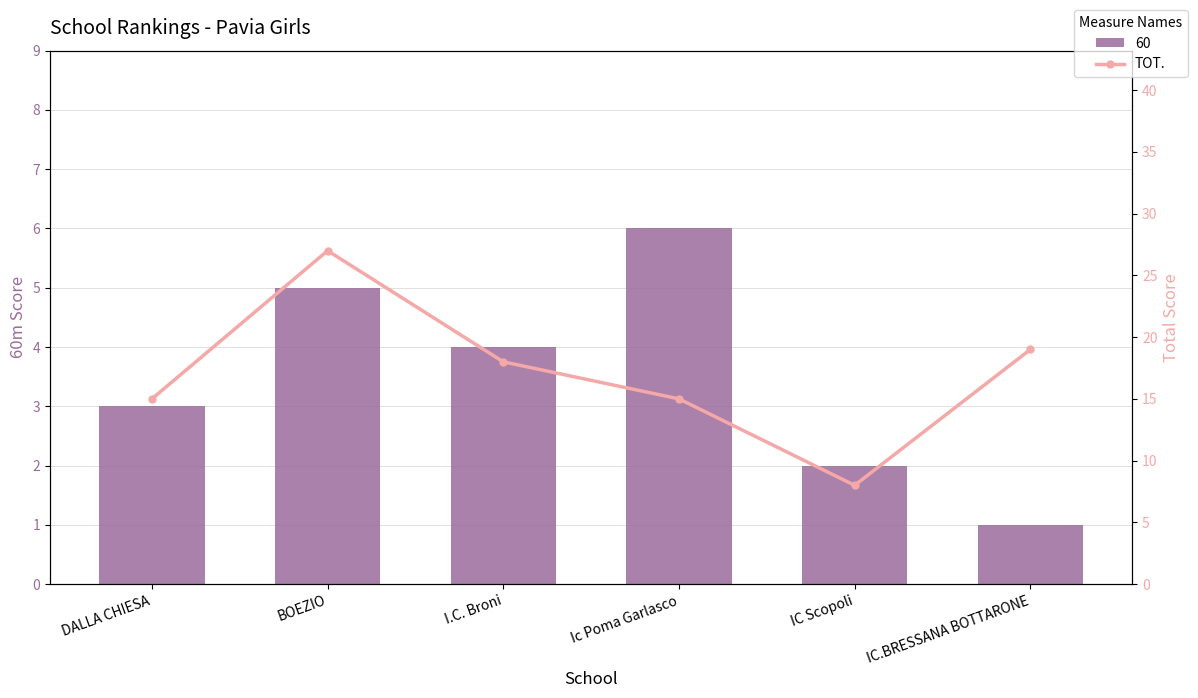

Does the chart contain any negative values?

No